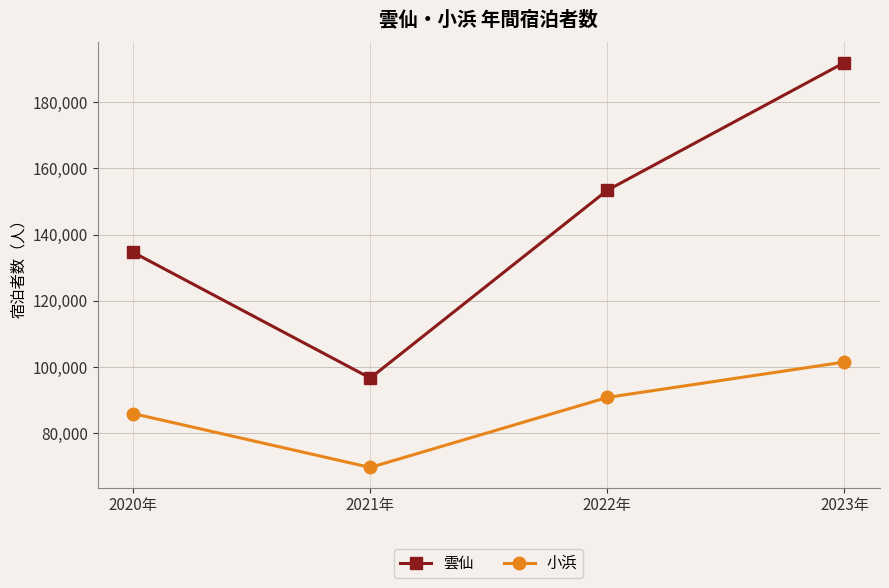

At which category is the sum across all series the highest?

2023年